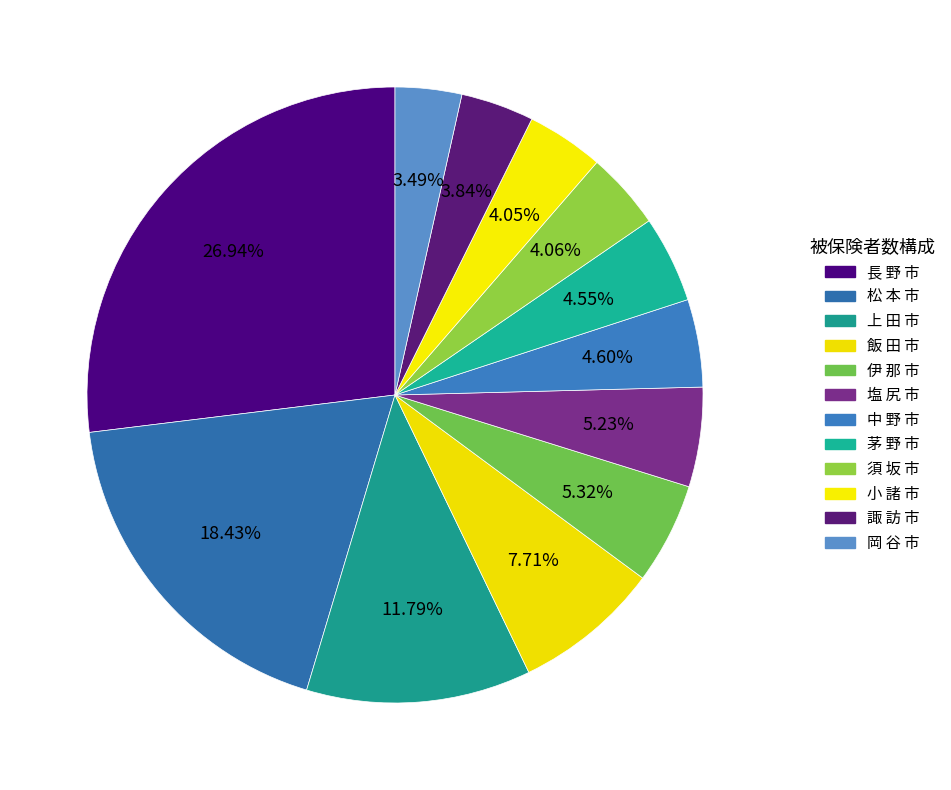

To the nearest percent, what portion does 伊 那 市 represent?

5%